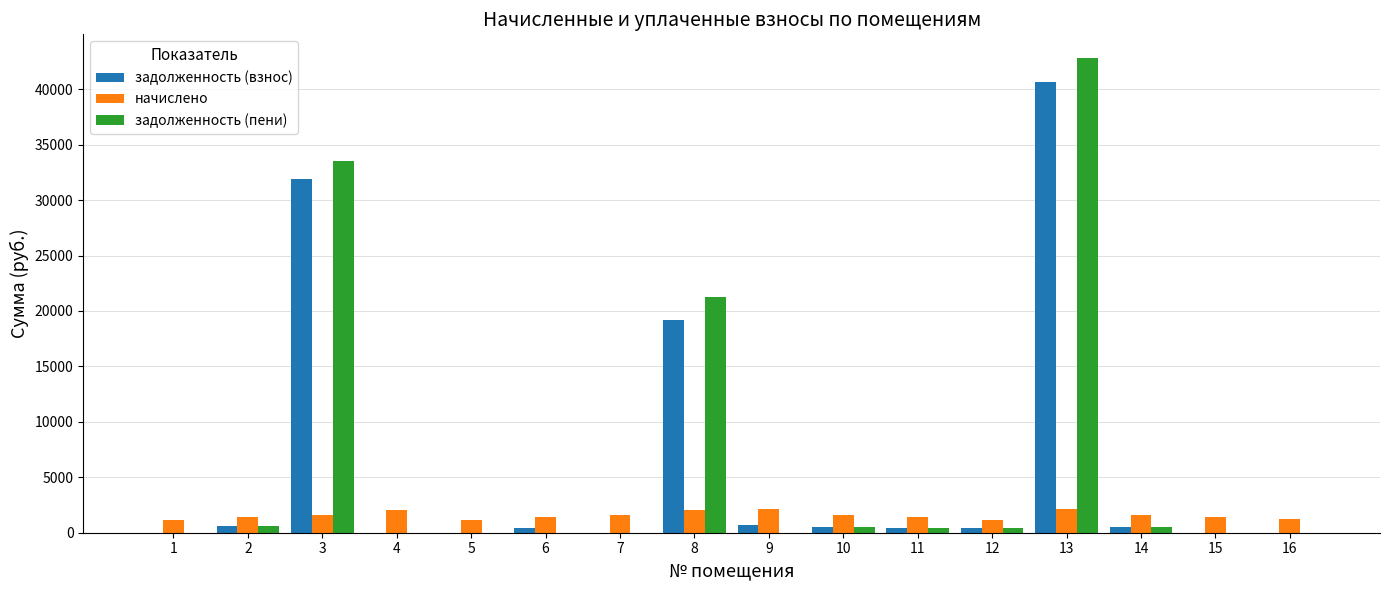

Is the value of задолженность (пени) at 8 greater than the value of задолженность (взнос) at 8?

Yes